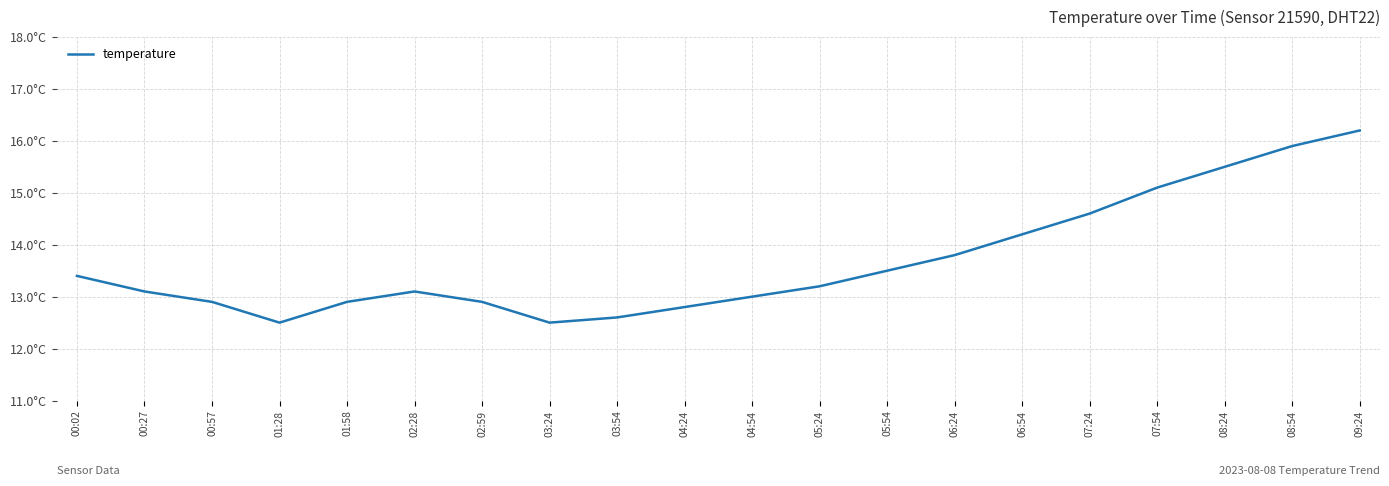

Does the chart have visible grid lines?

Yes